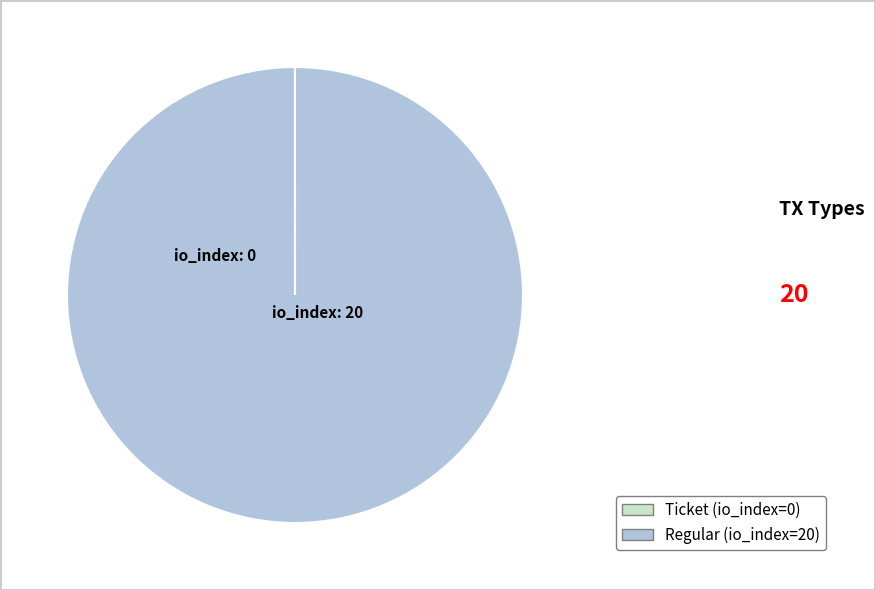

Which category has the biggest portion of the pie?

Regular